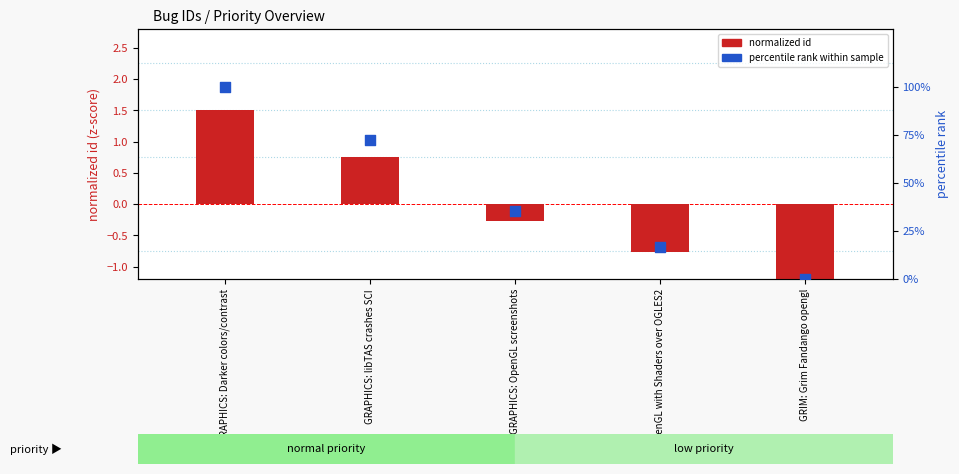

At which category is the sum across all series the highest?

GRAPHICS: Darker colors/contrast